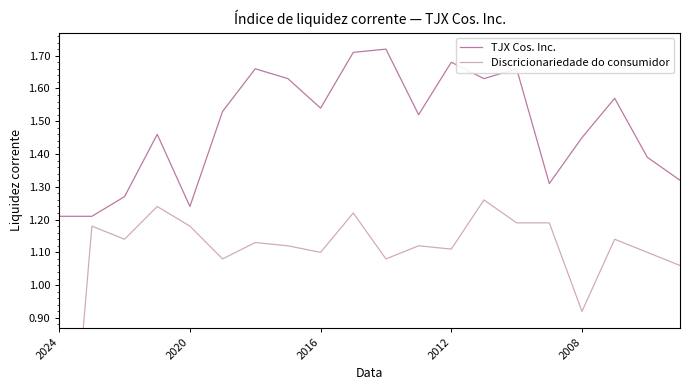

What is the value of the TJX Cos. Inc. point at the 8th from the left?

1.6